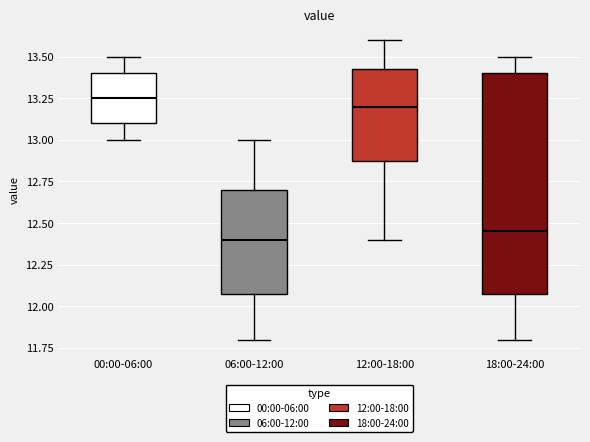

Reading left to right, transcribe this box plot: for each box, give where its median line is, the range the box spans, and where its two whiskers end, as read against the y-axis. The values are not printed on the chart, so give them approximately, as read against the axis.

00:00-06:00: median 13.25, box 13.10 to 13.40, whiskers 13.00 to 13.50
06:00-12:00: median 12.40, box 12.10 to 12.70, whiskers 11.80 to 13.00
12:00-18:00: median 13.20, box 12.90 to 13.45, whiskers 12.40 to 13.60
18:00-24:00: median 12.45, box 12.10 to 13.40, whiskers 11.80 to 13.50